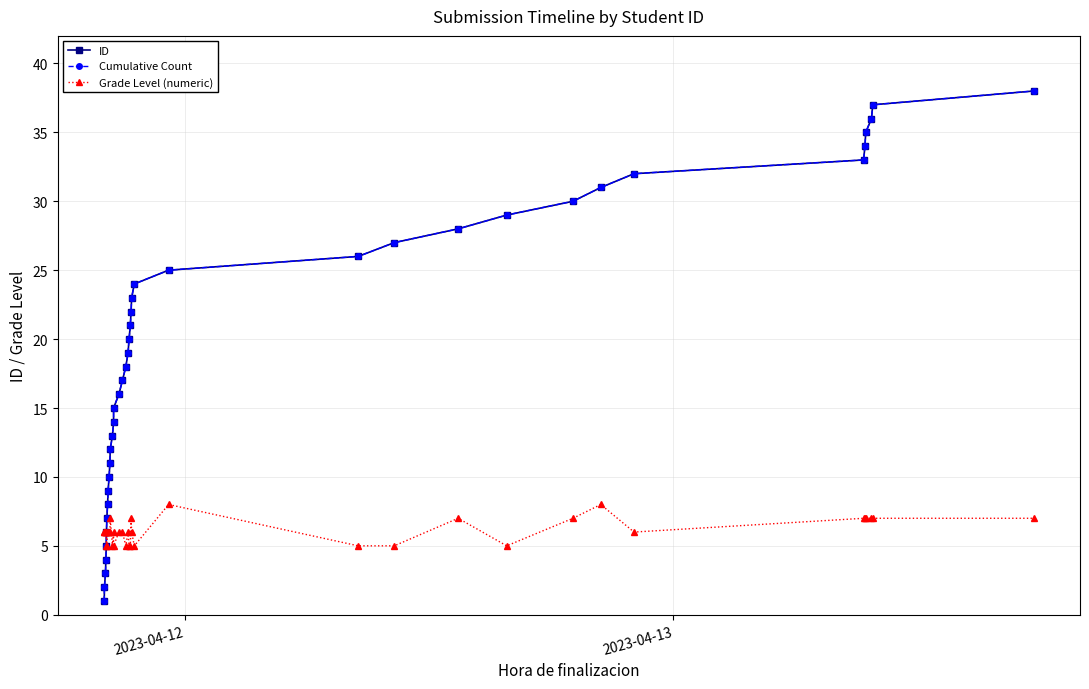

True or false: Grade Level (numeric) has more than 1 interior local peaks.

True